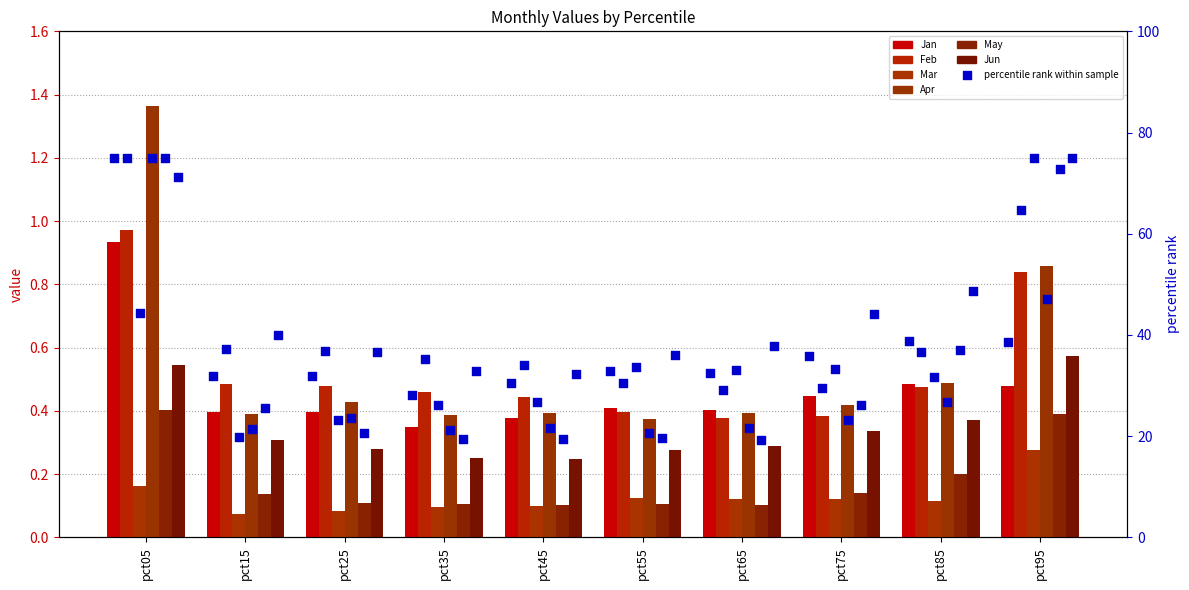

At which category is the sum across all series the highest?

pct95